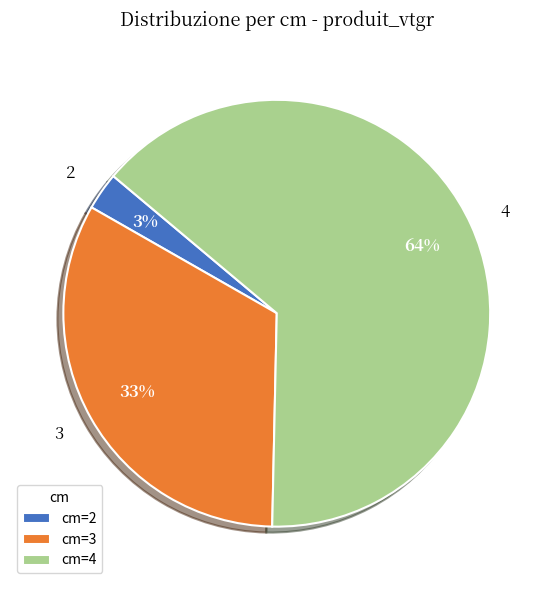

What is the largest slice in the pie chart?

cm=4